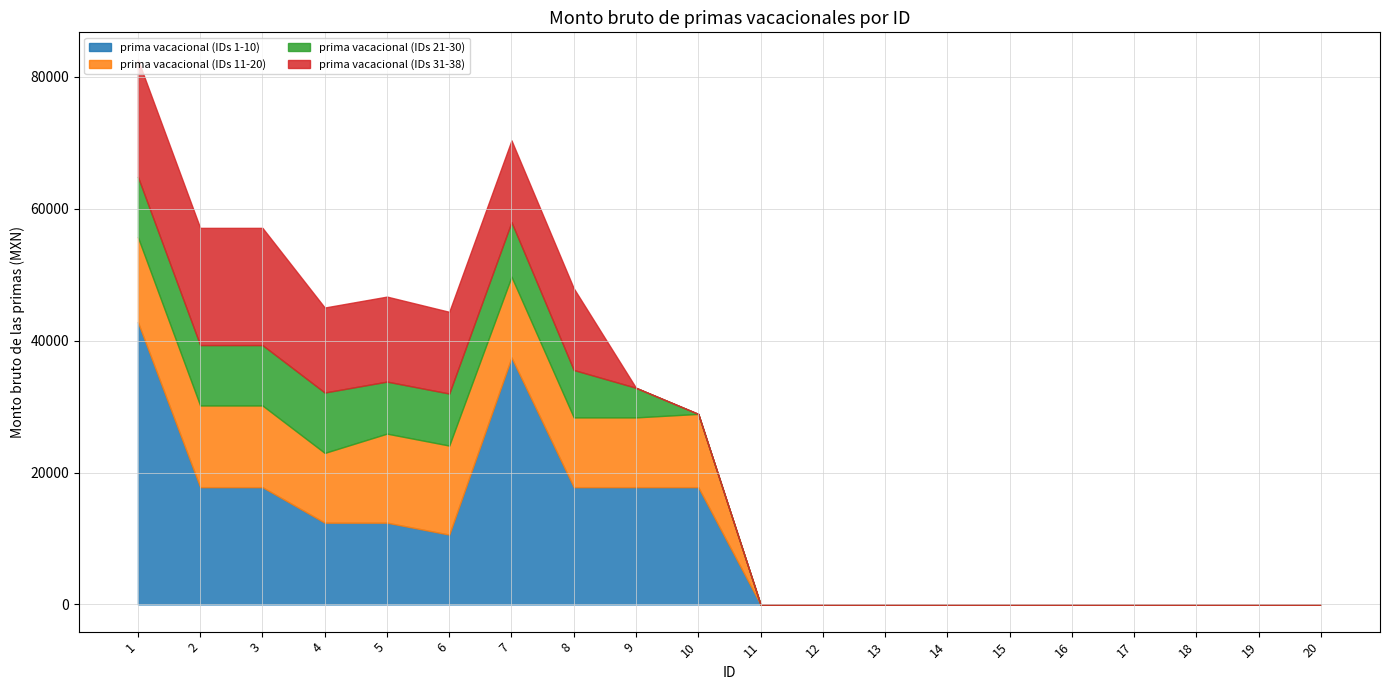

What is the total value across all series at 7?

70372.6